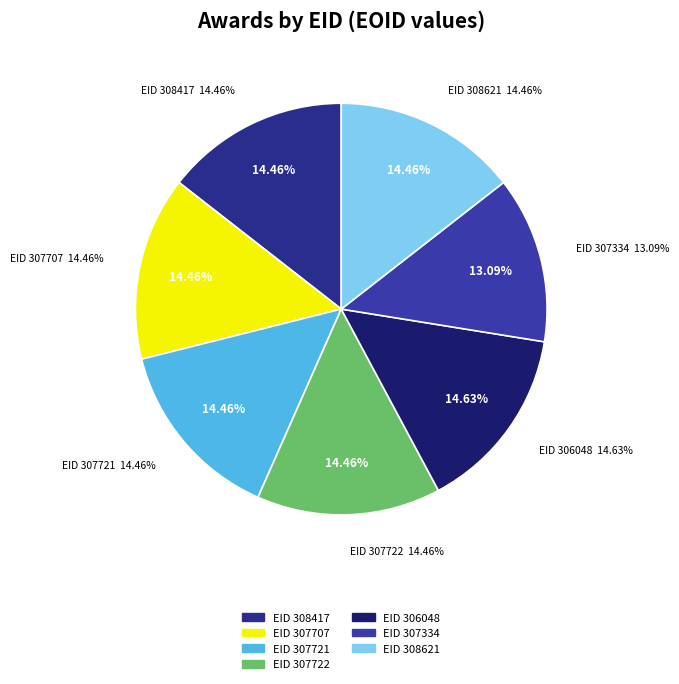

Count the number of slices in the pie.

7